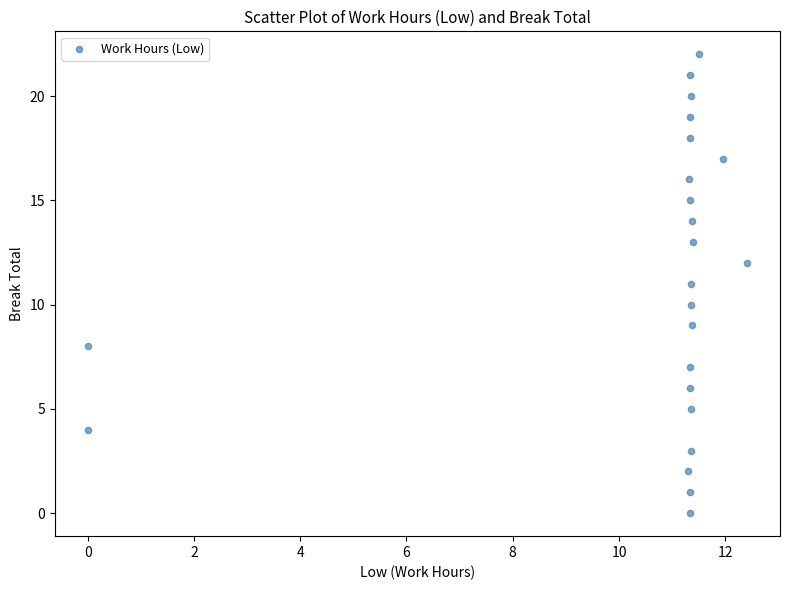

What is the range of Y values (max minus min)?

22